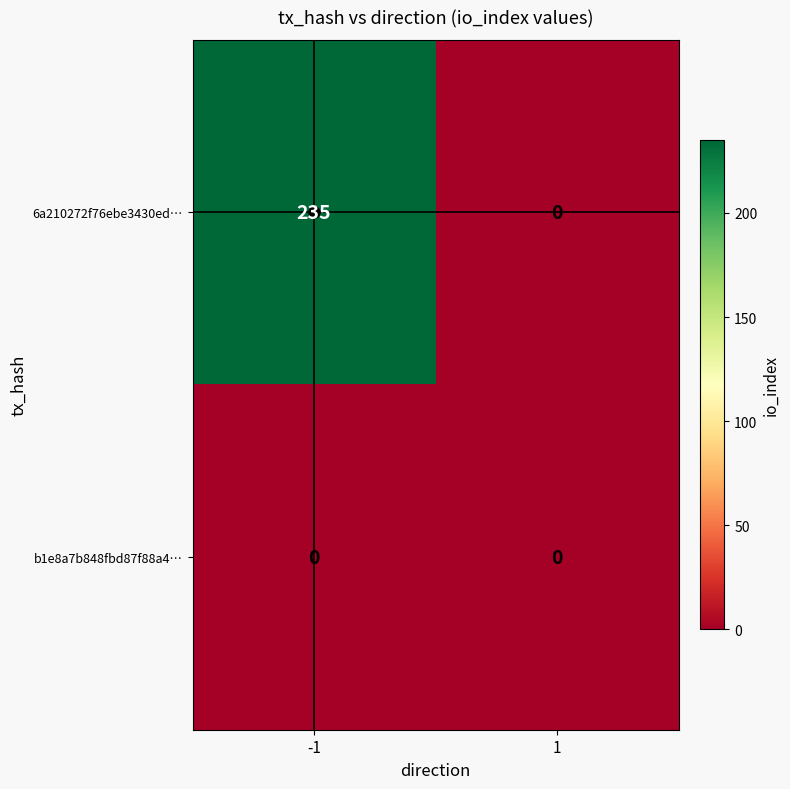

What is the difference between the 6a210272f76ebe3430ed… values at -1 and 1?

235